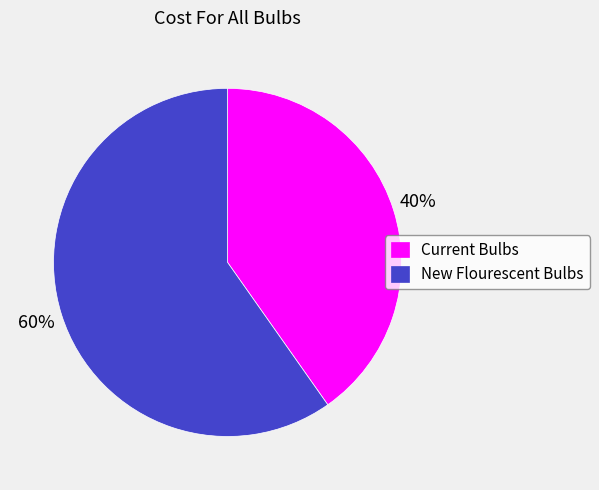

Rank the categories by value from highest to lowest.

New Flourescent Bulbs, Current Bulbs